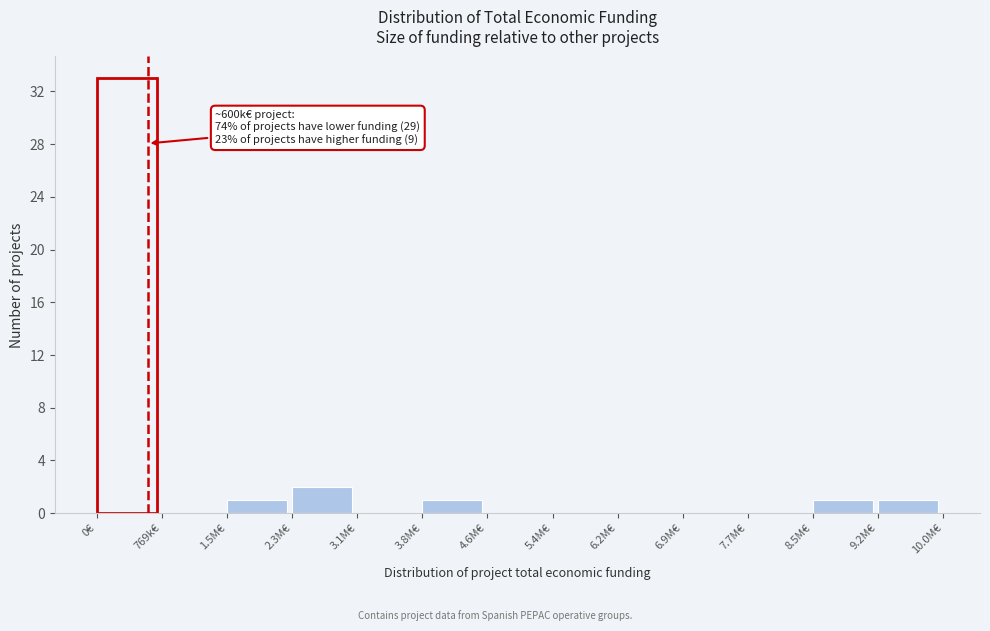

Reading right to left, extract all data points from this chart.

9.2M€=1	8.5M€=1	7.7M€=0	6.9M€=0	6.2M€=0	5.4M€=0	4.6M€=0	3.8M€=1	3.1M€=0	2.3M€=2	1.5M€=1	769k€=0	0€=33